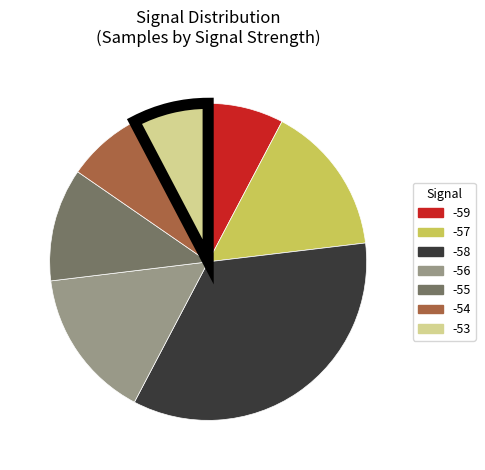

Does any single category account for the majority?

No